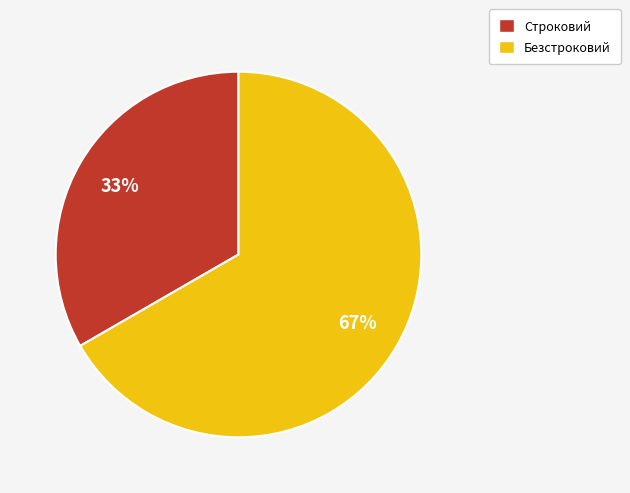

Which has a higher value, Строковий or Безстроковий?

Безстроковий